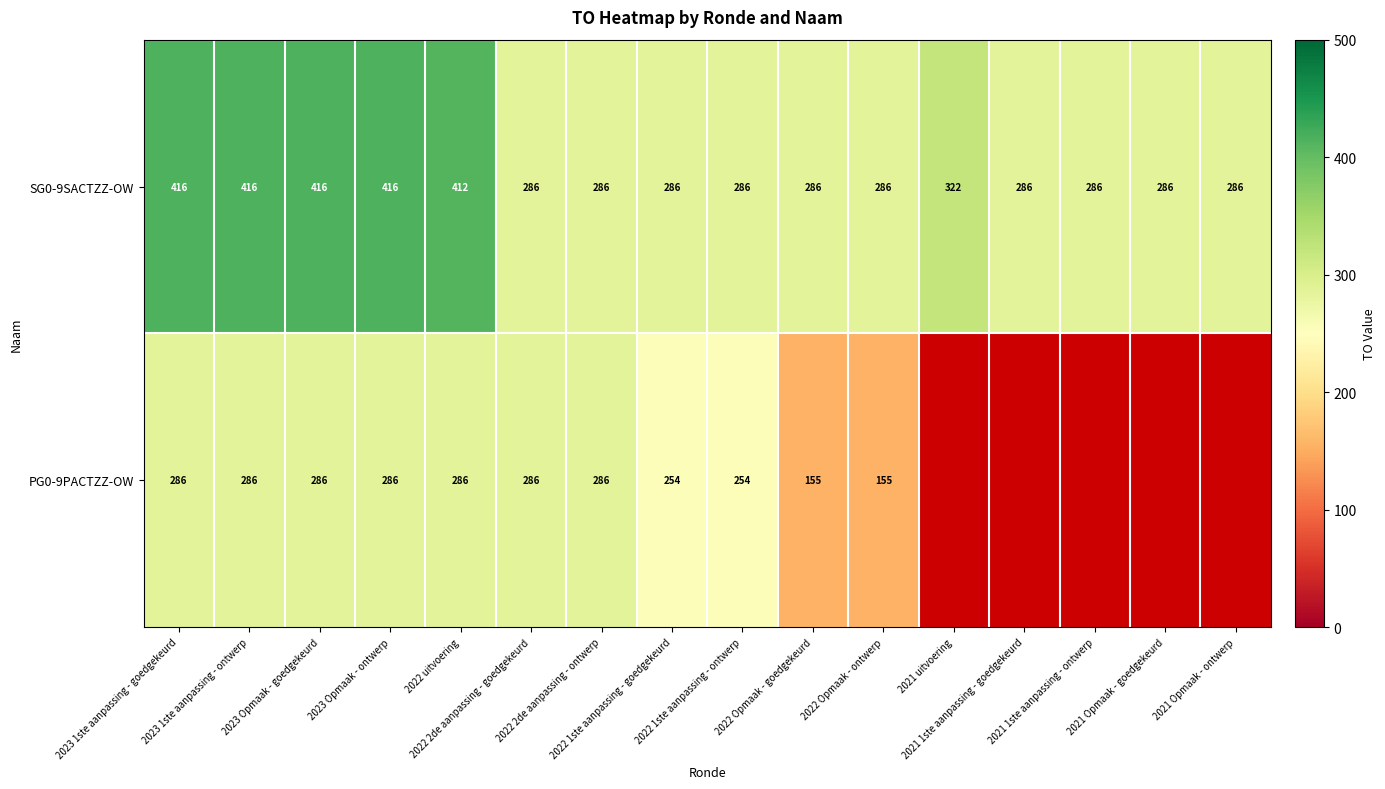

Which has a higher value, 2022 1ste aanpassing - goedgekeurd or 2022 2de aanpassing - ontwerp?

2022 1ste aanpassing - goedgekeurd